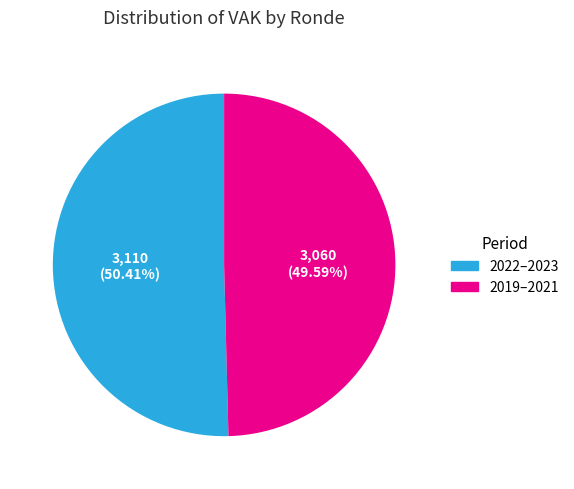

Approximately how many times larger is the value at 2019–2021 compared to 2022–2023?

1.0